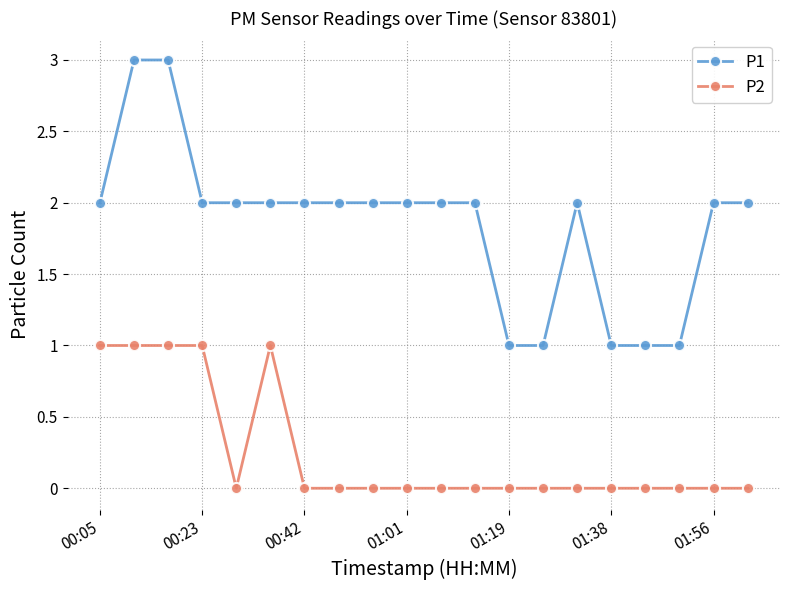

Which series has the widest spread of values?

P1